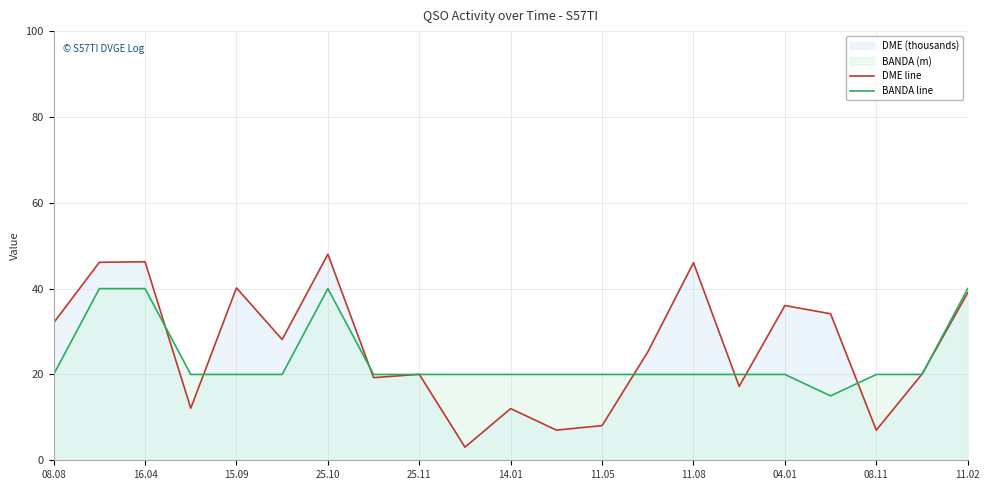

What is the sum of the DME line values at 04.01 and 11.02?

75.1